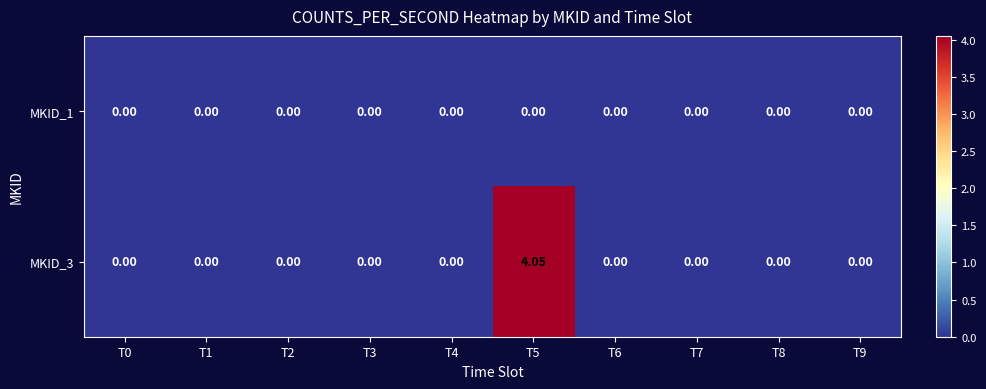

Which has a higher value, T0 or T5?

T0